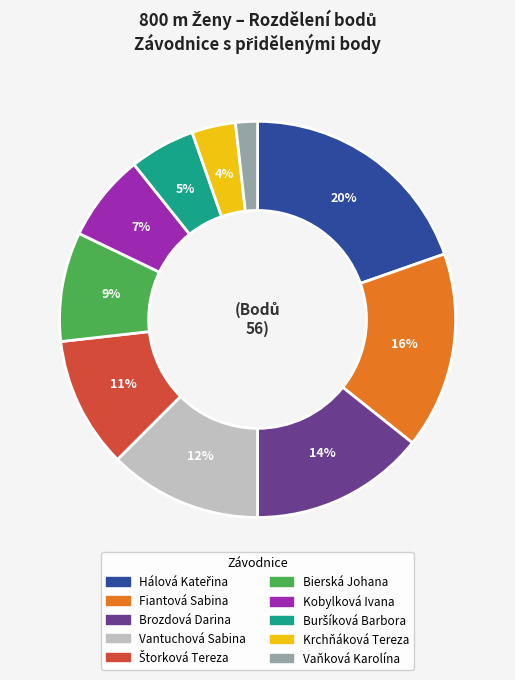

Which category has the smallest portion of the pie?

Vaňková Karolína